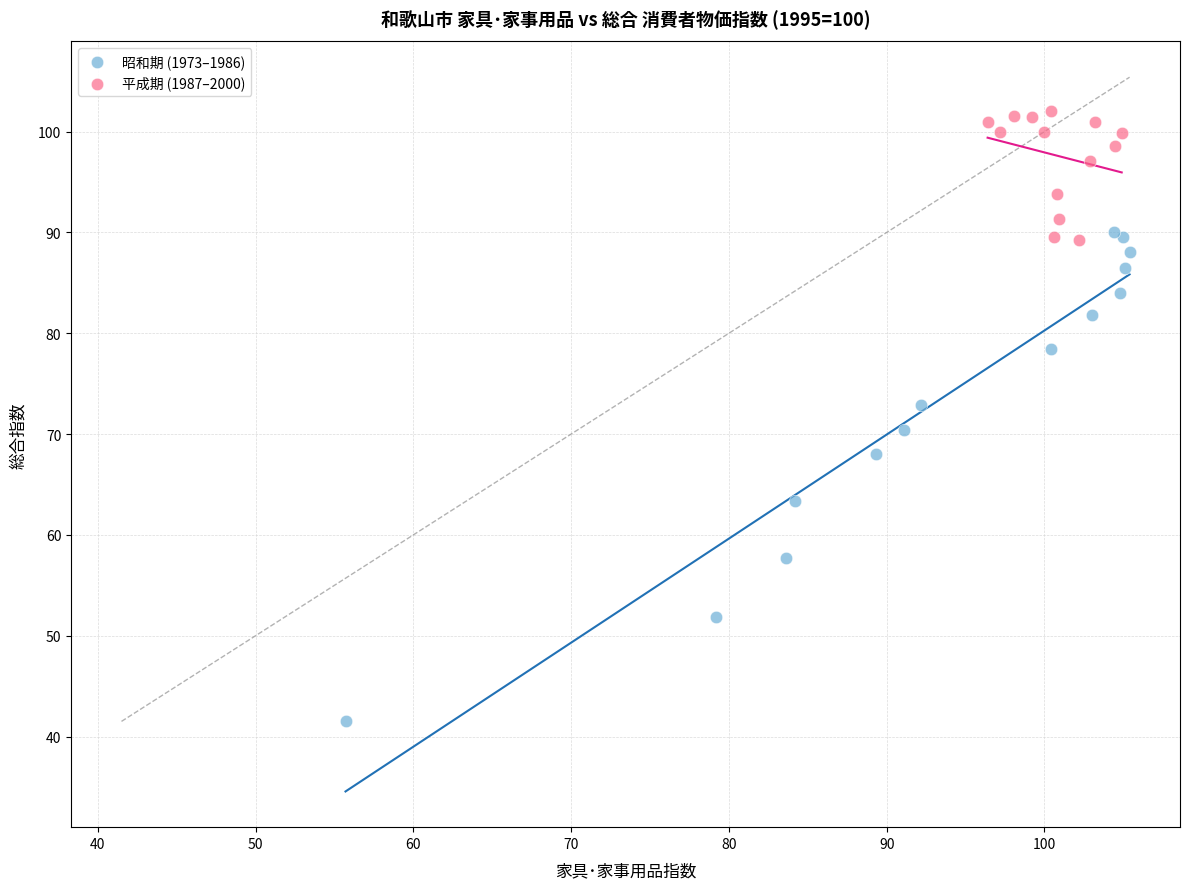

Which series has the largest Y range (max minus min)?

昭和期 (1973–1986)